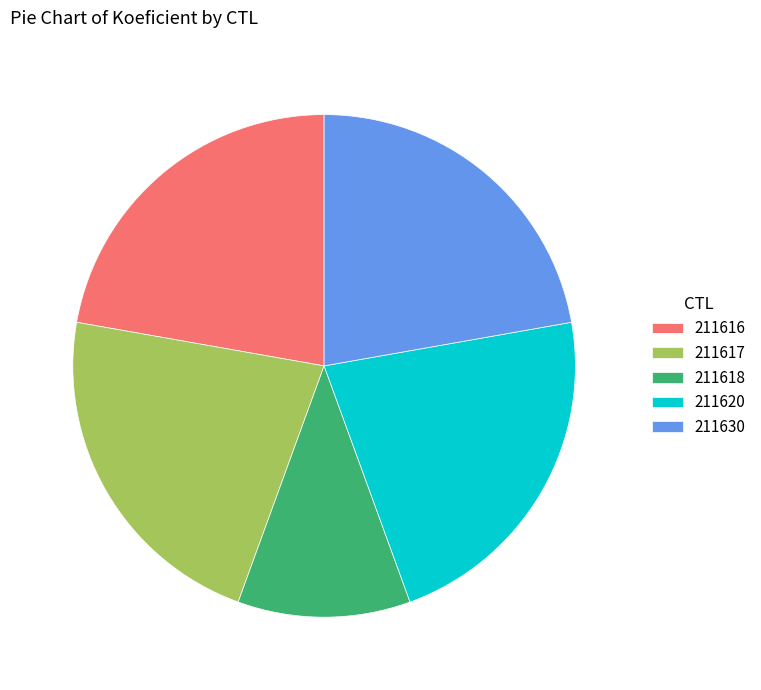

Do 211616 and 211617 together represent more than half of the pie?

No